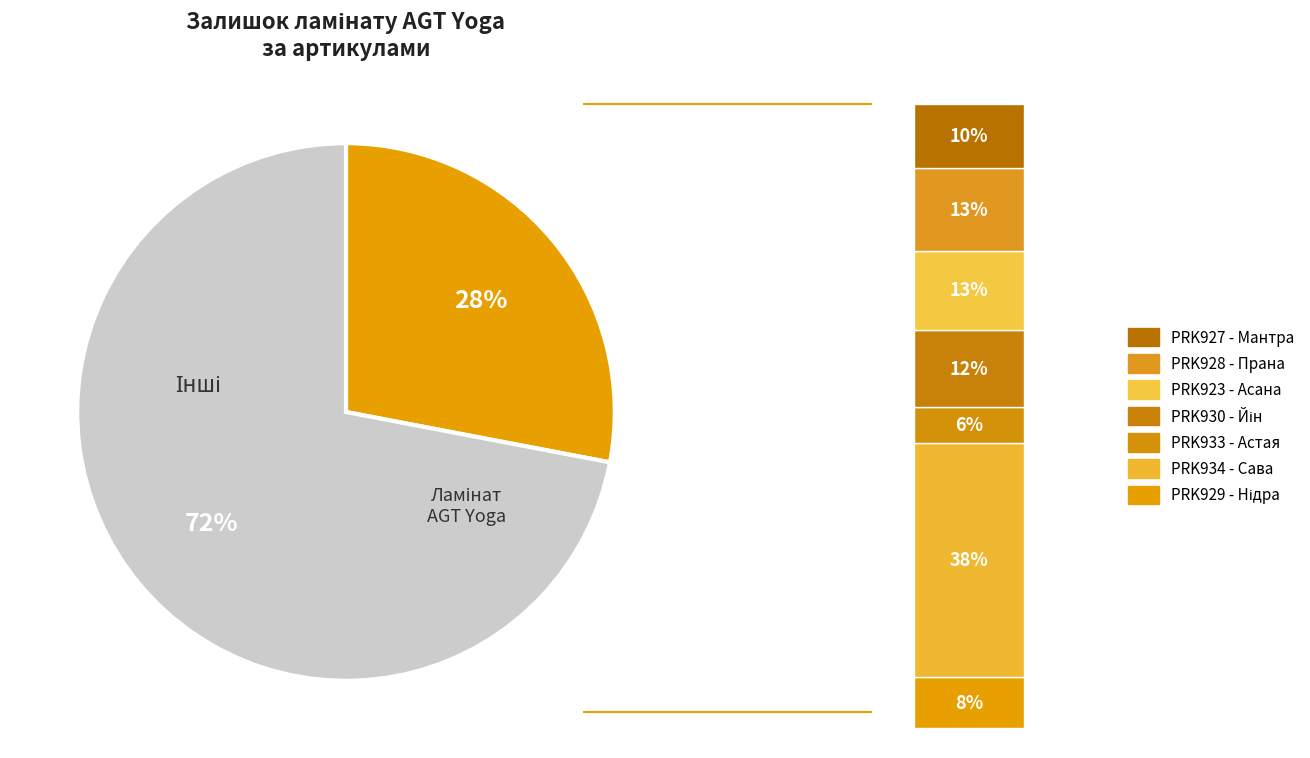

True or false: Ламінат AGT Yoga Premium PRK923 accounts for 24% of the total.

False